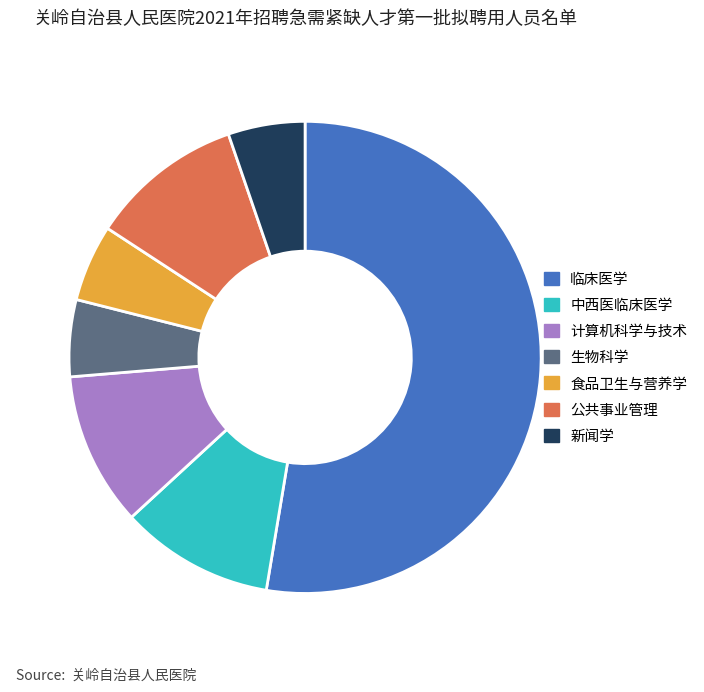

The 新闻学 slice represents 20% of the pie. True or false?

False